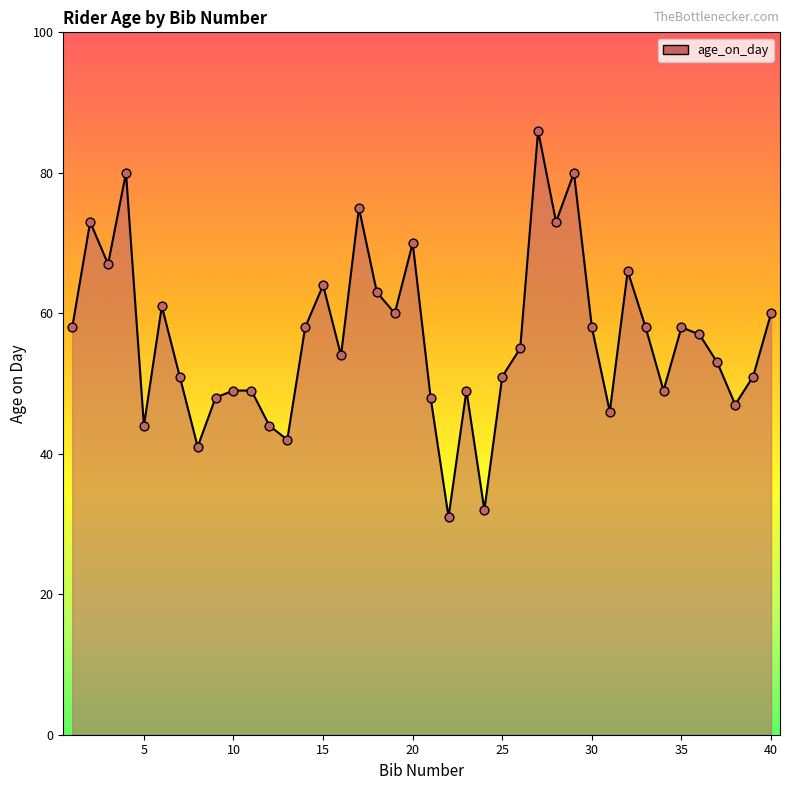

What is the difference between the maximum and minimum values?

55